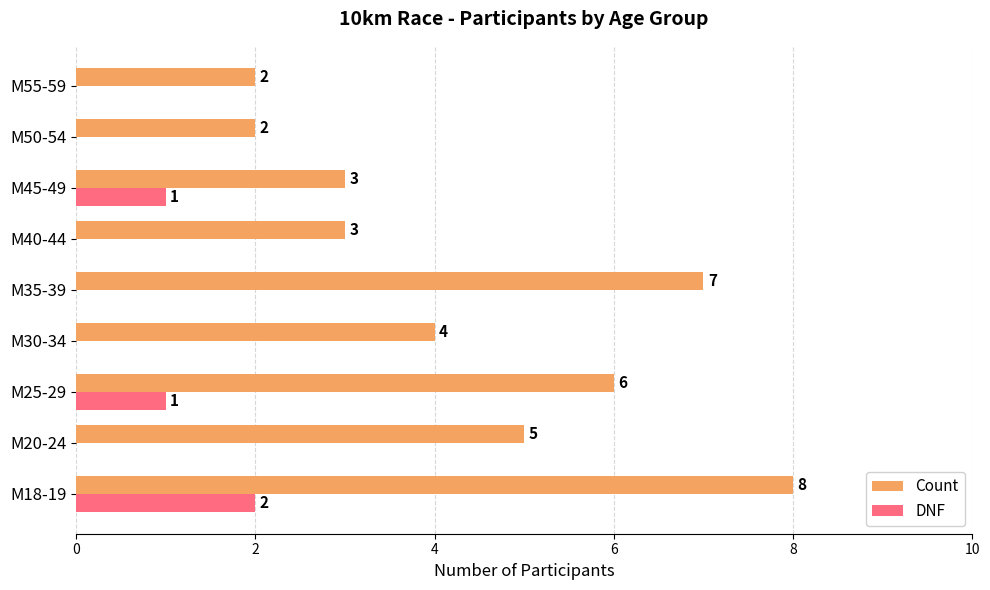

Between M35-39 and M50-54, which series saw the biggest shift?

Count